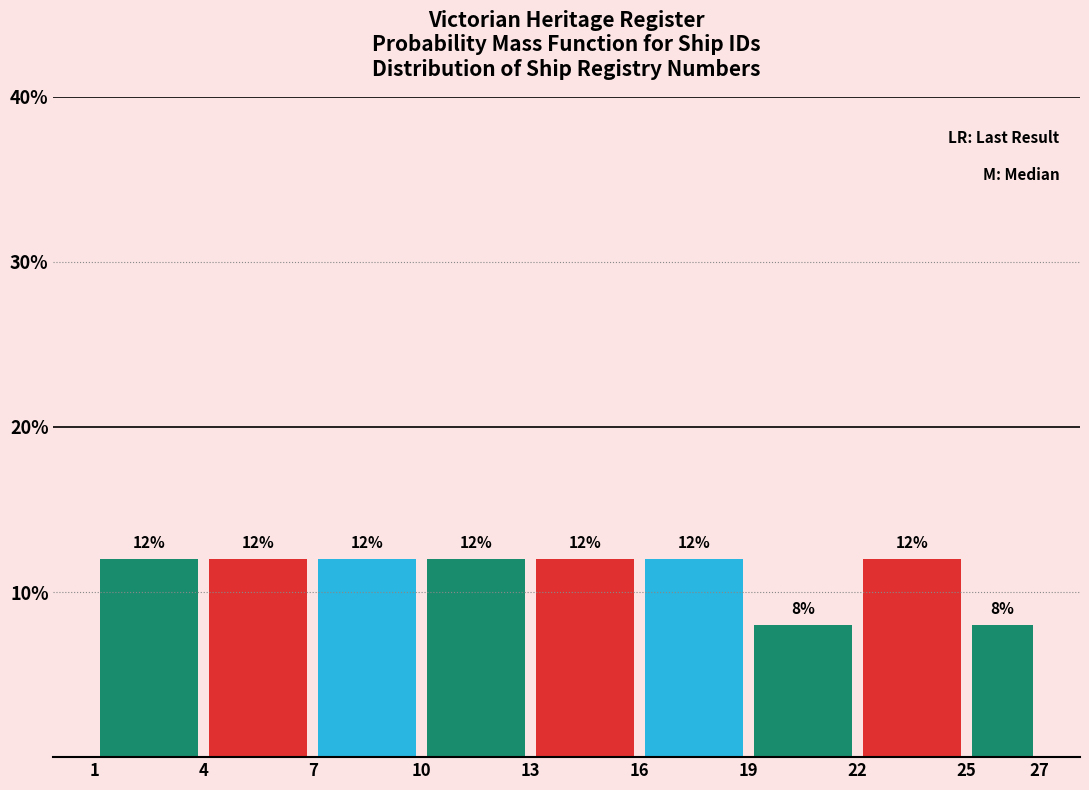

Reading left to right, transcribe this chart: for each bar, give the range it covers on the x-axis and its height.

1 to 4: 12
4 to 7: 12
7 to 10: 12
10 to 13: 12
13 to 16: 12
16 to 19: 12
19 to 22: 8
22 to 25: 12
25 to 27: 8